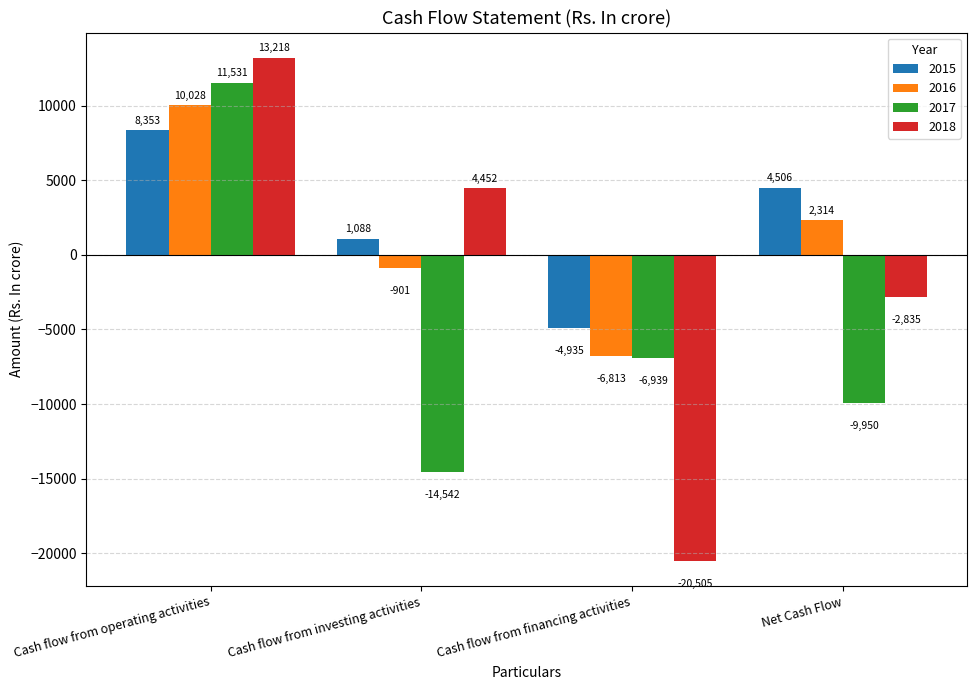

Which series has the largest total across all categories?

2015